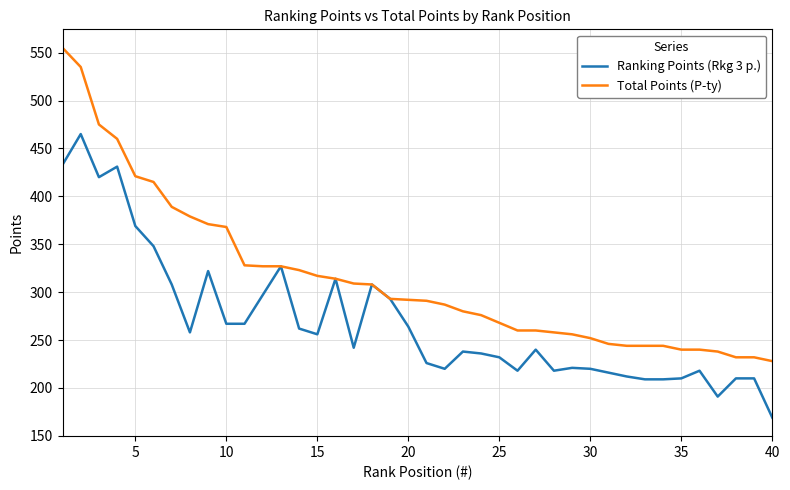

Rank the series by their maximum value, from lowest to highest.

Ranking Points (Rkg 3 p.), Total Points (P-ty)